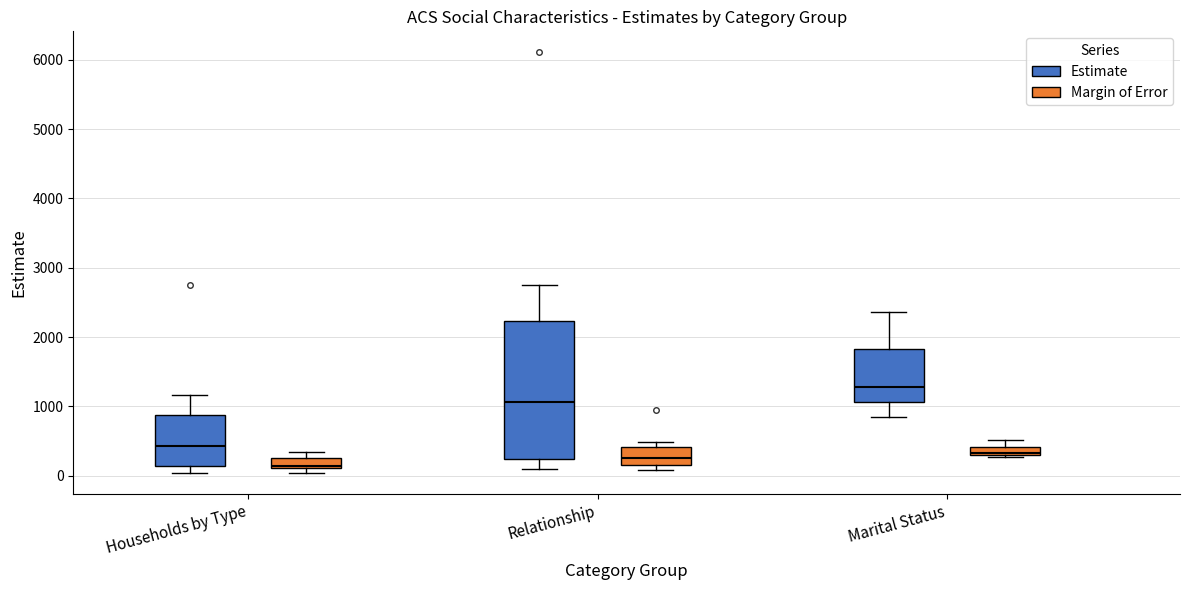

Which box's median line is the lowest?

Households by Type (Margin of Error)